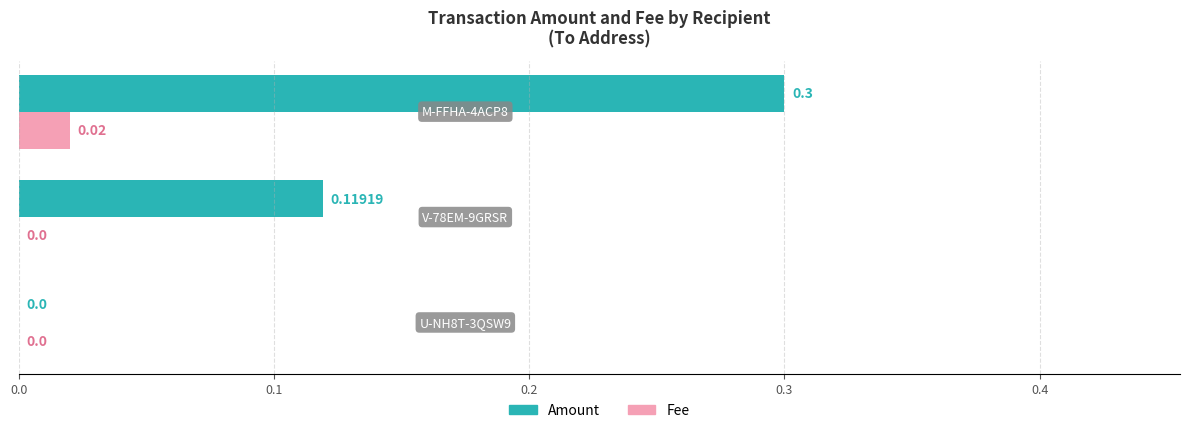

Which series has the largest total across all categories?

Amount